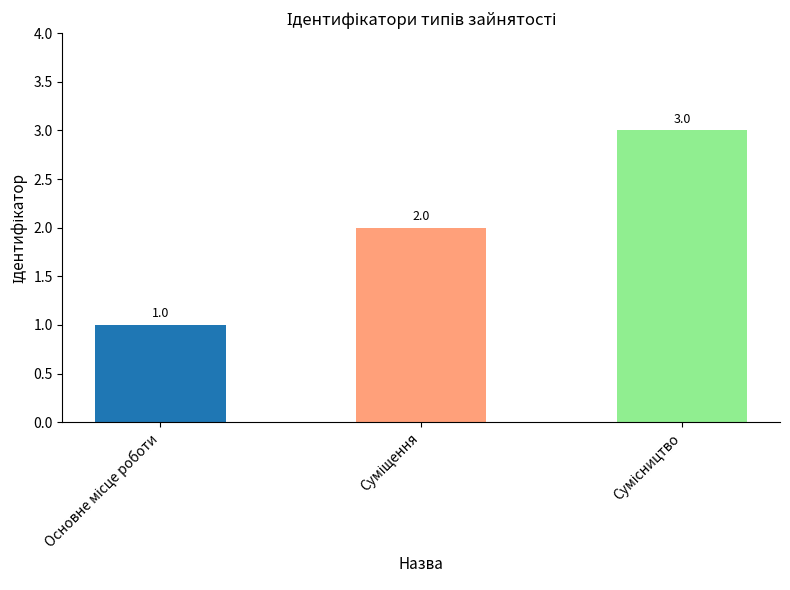

Count the values in the range 1 to 3.

3